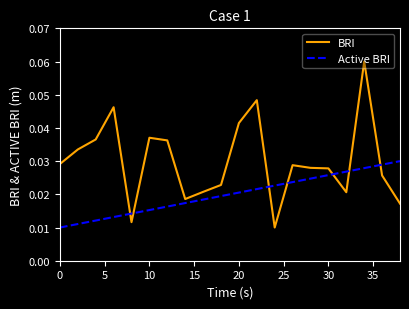

True or false: Active BRI and BRI cross at least once.

True